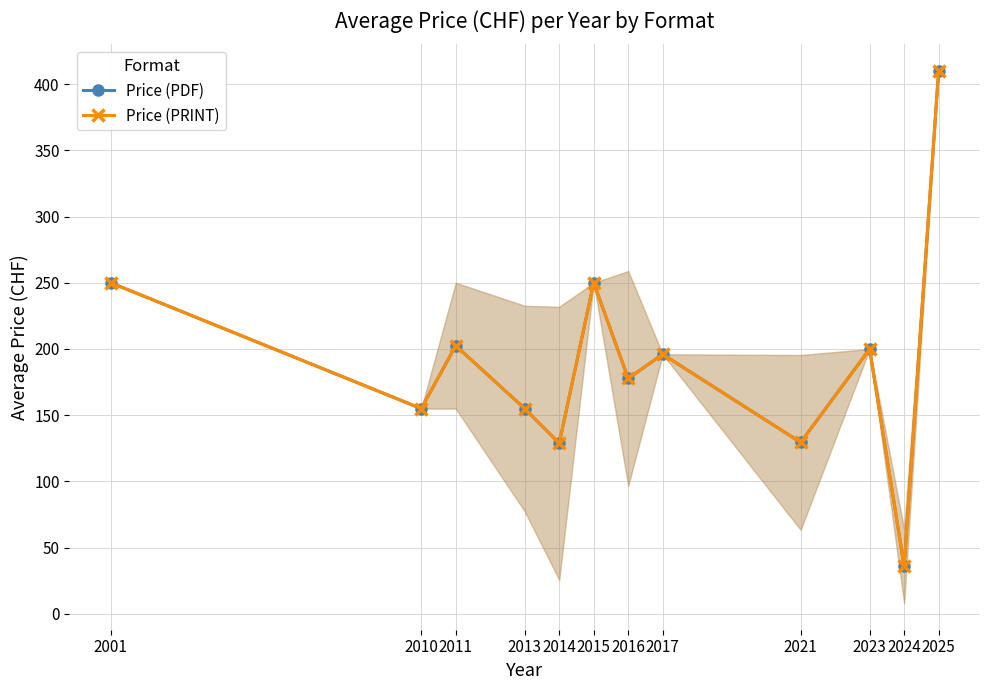

In Price (PDF), how many points are higher than both neighbors (excluding endpoints)?

4